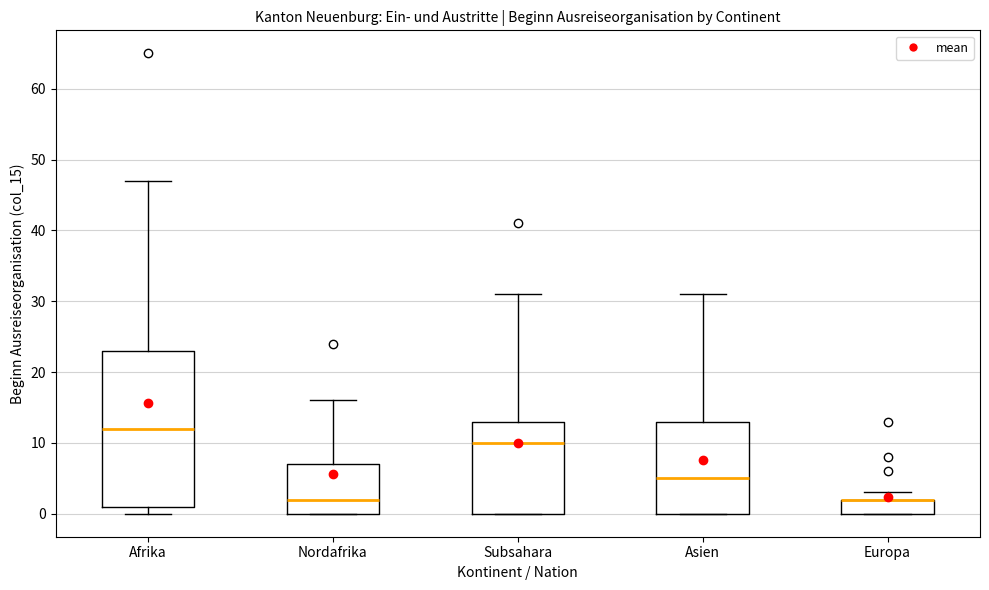

Reading left to right, transcribe this box plot: for each box, give where its median line is, the range the box spans, and where its two whiskers end, as read against the y-axis. The values are not printed on the chart, so give them approximately, as read against the axis.

Afrika: median 12, box 1 to 23, whiskers 0 to 47
Nordafrika: median 2, box 0 to 7, whiskers 0 to 16
Subsahara: median 10, box 0 to 13, whiskers 0 to 31
Asien: median 5, box 0 to 13, whiskers 0 to 31
Europa: median 2 (drawn on the box's upper edge), box 0 to 2, whiskers 0 to 3